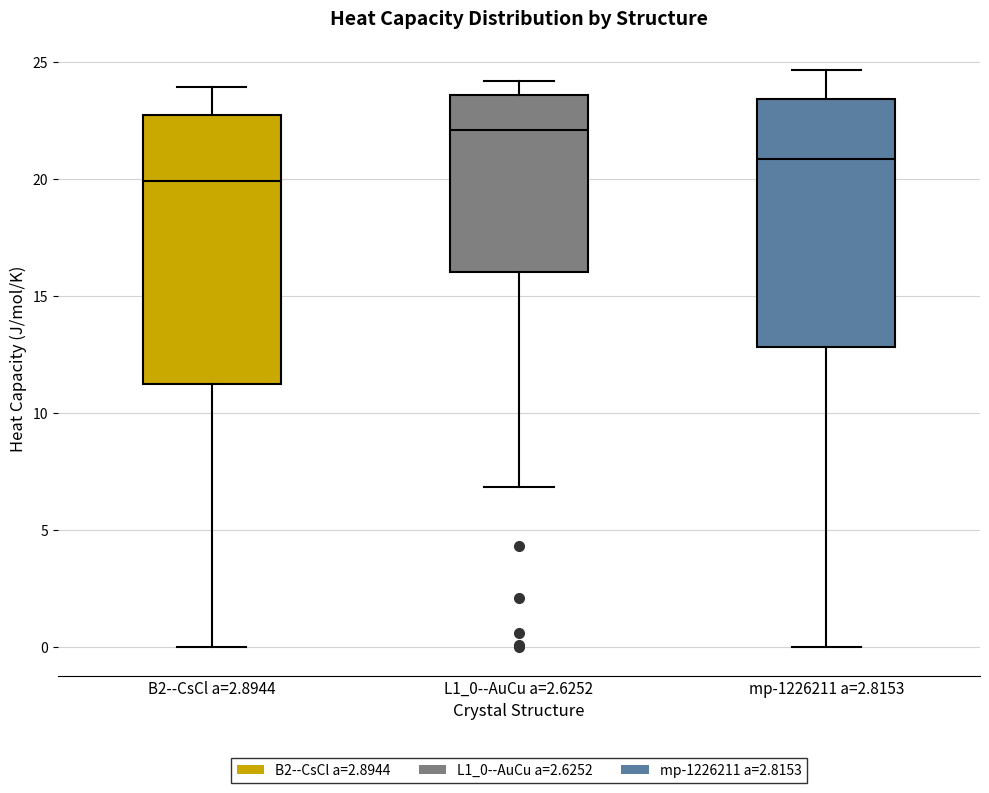

Reading left to right, transcribe this box plot: for each box, give where its median line is, the range the box spans, and where its two whiskers end, as read against the y-axis. The values are not printed on the chart, so give them approximately, as read against the axis.

B2--CsCl a=2.8944: median 20.0, box 11.0 to 22.5, whiskers 0.0 to 24.0
L1_0--AuCu a=2.6252: median 22.0, box 16.0 to 23.5, whiskers 7.0 to 24.0
mp-1226211 a=2.8153: median 21.0, box 13.0 to 23.5, whiskers 0.0 to 24.5